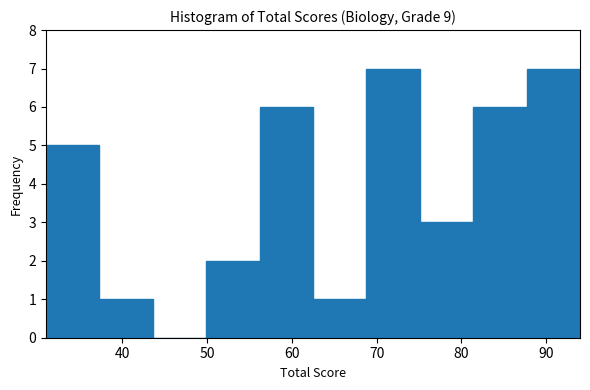

How tall is the bar that spans 87.7 to 94.0 on the x-axis? Neither the bar edges nor the heights are printed on the chart, so give them approximately, as read against the axes.

7